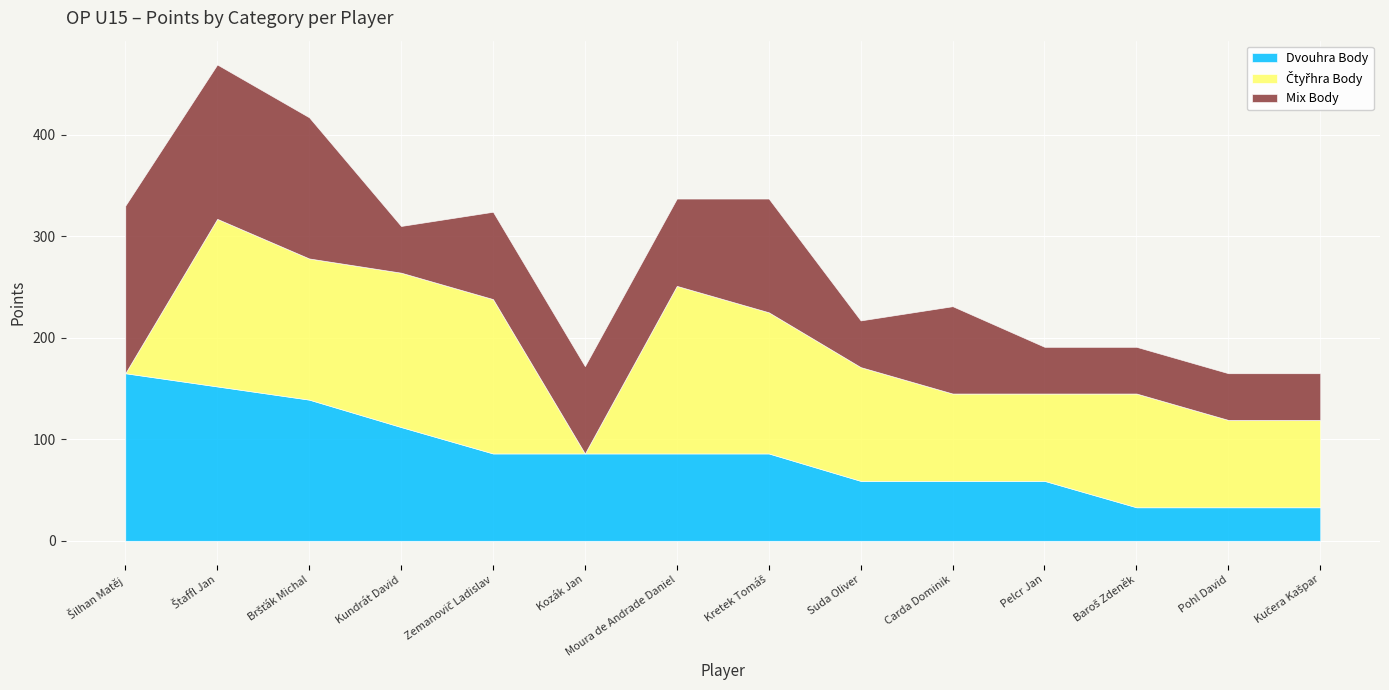

What is the minimum value for Mix Body?

46